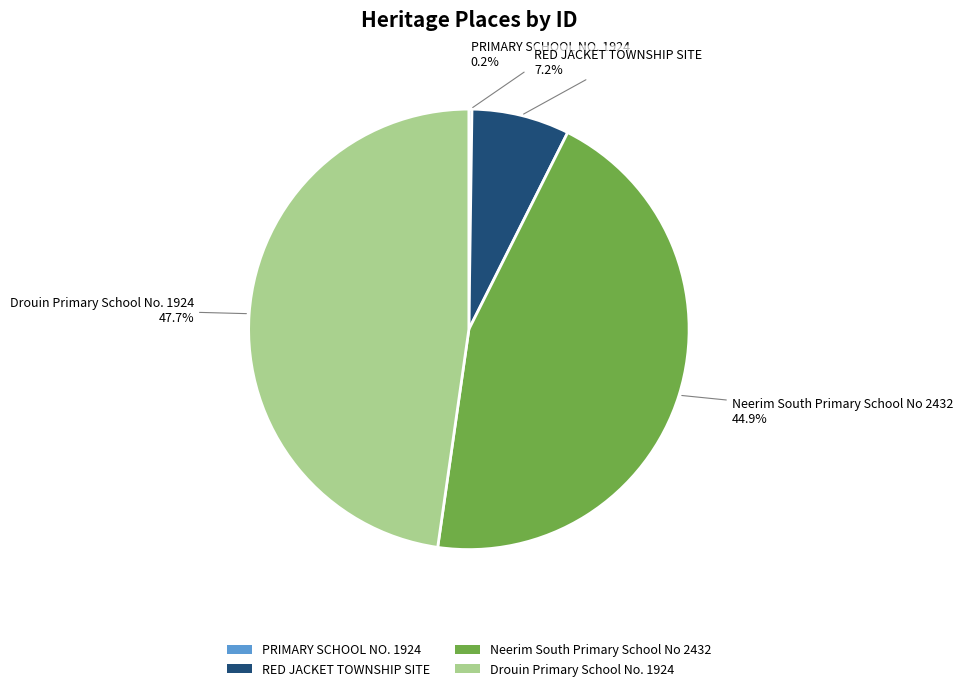

Is Drouin Primary School No. 1924 the majority of the pie?

No